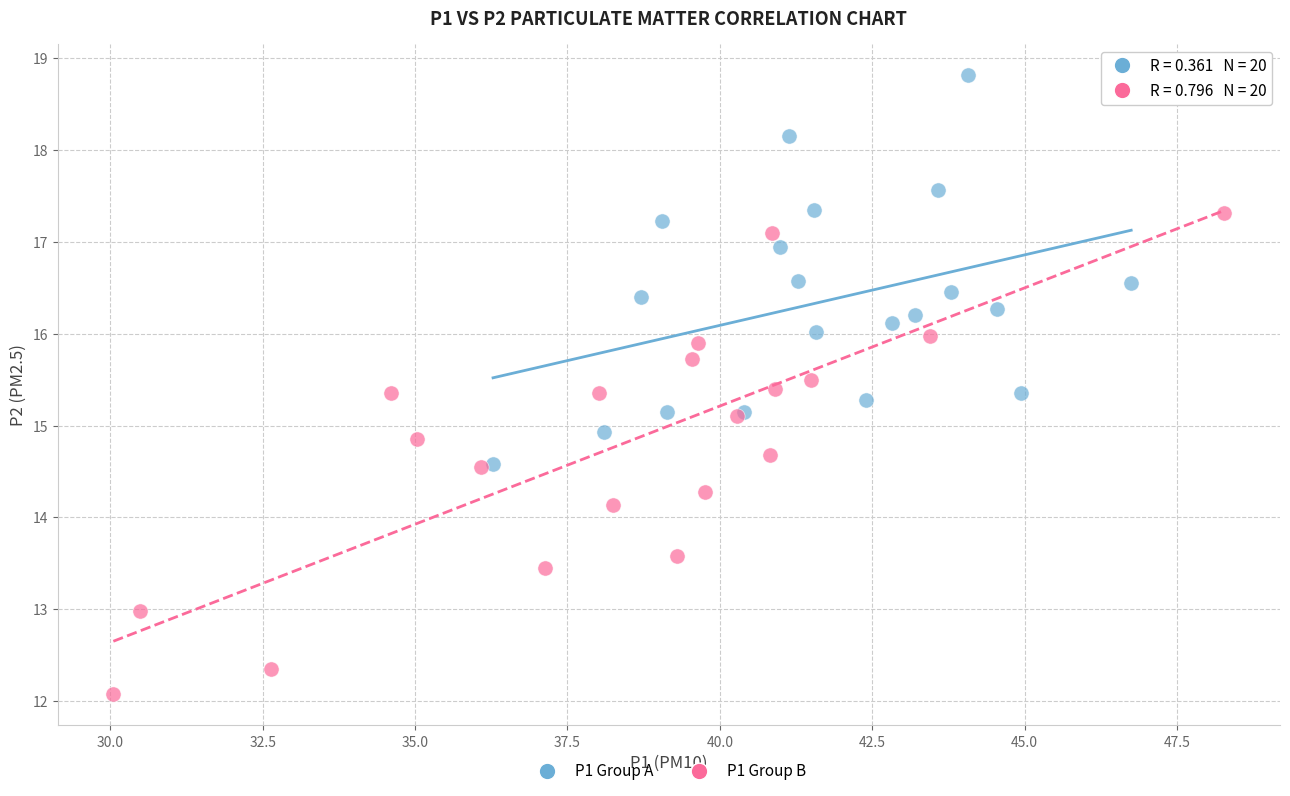

Which series contains the highest Y value?

P1 Group A